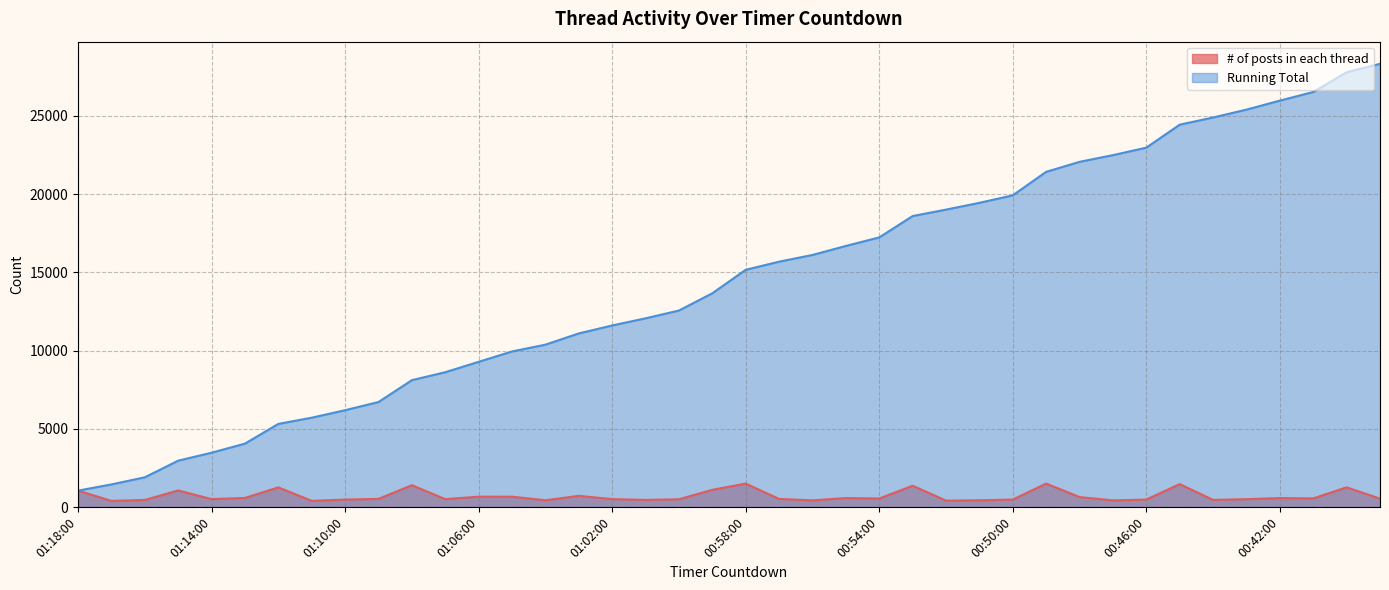

True or false: Running Total has a value of 2494 at 01:17:00.

False